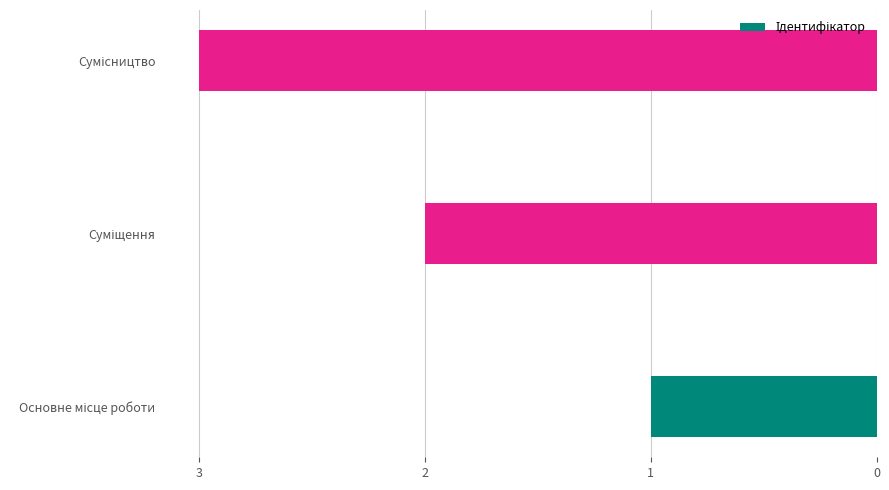

What is the greatest value displayed?

3